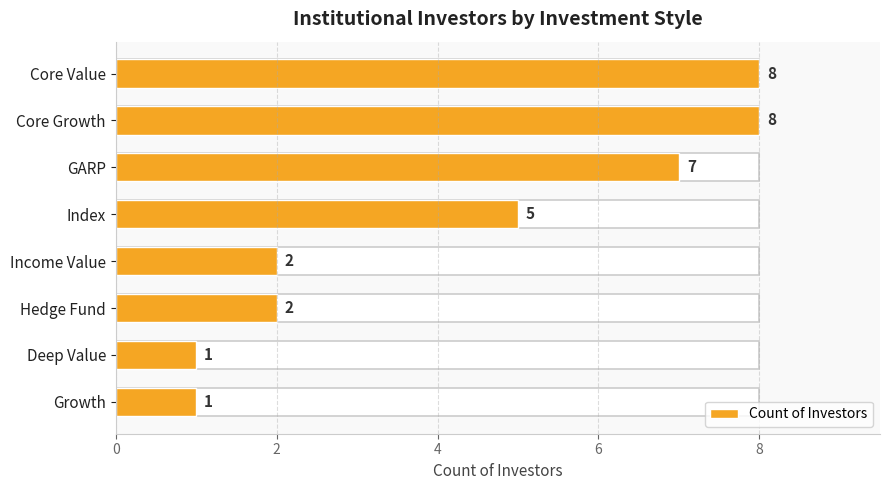

The value at Deep Value is 1. True or false?

False